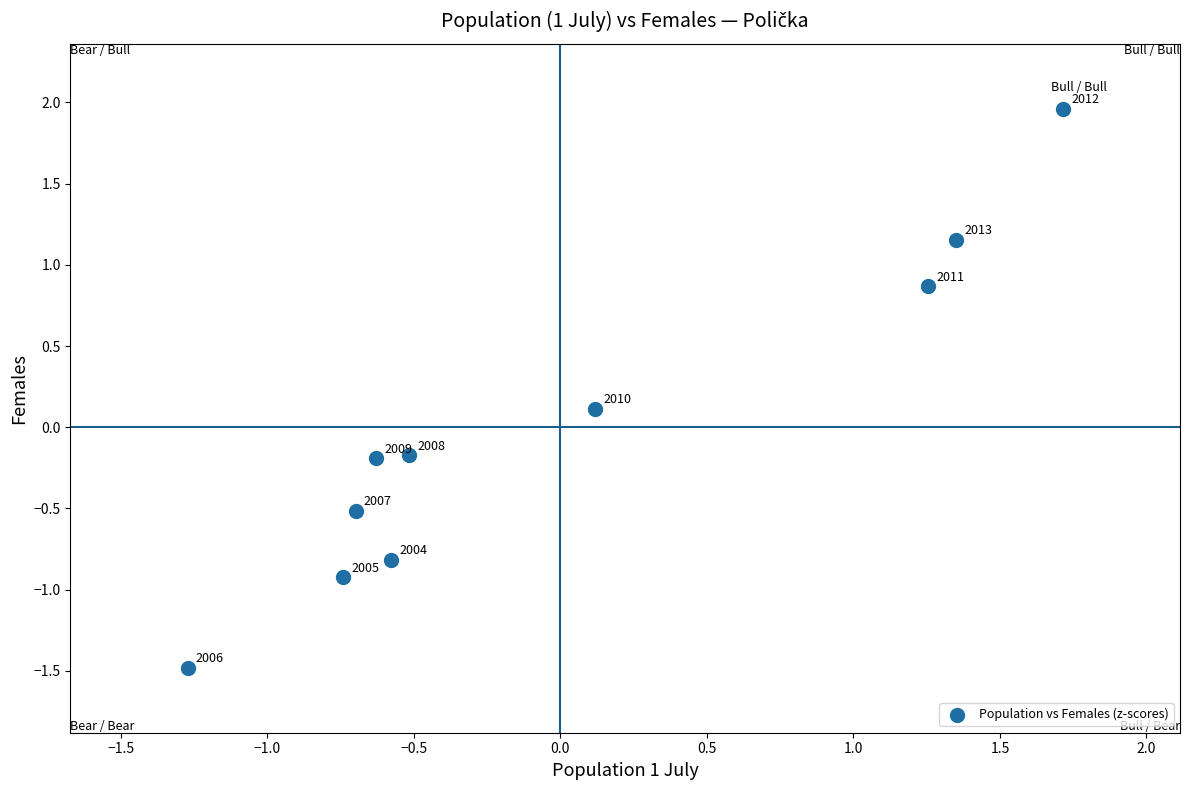

What is the range of X values (max minus min)?

3.0